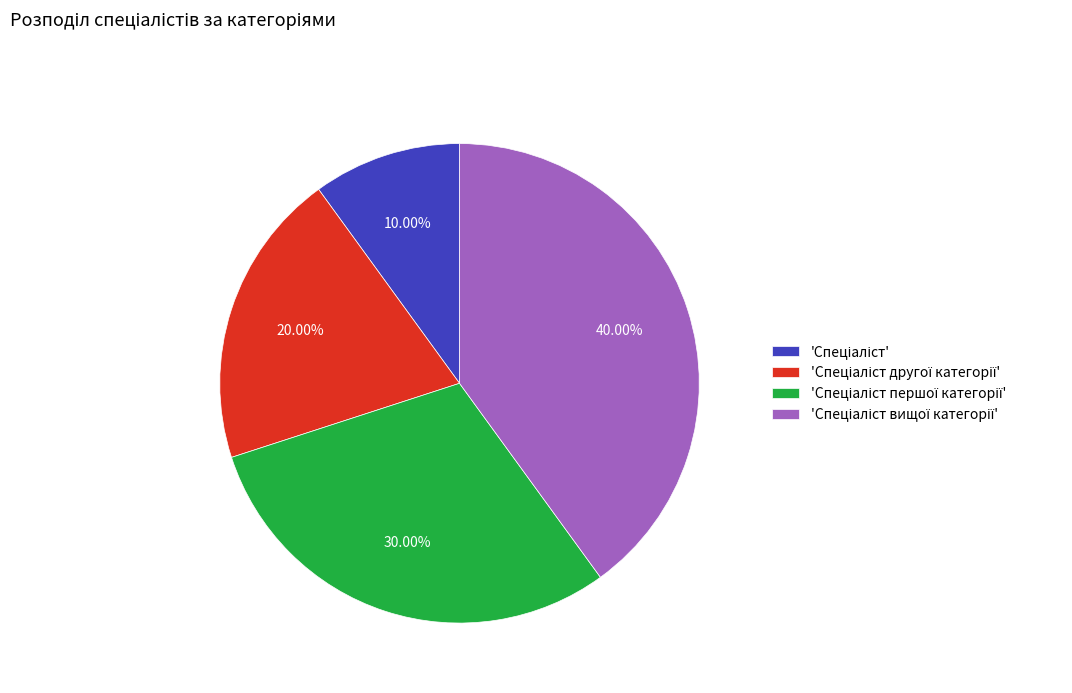

Does any single category account for the majority?

No